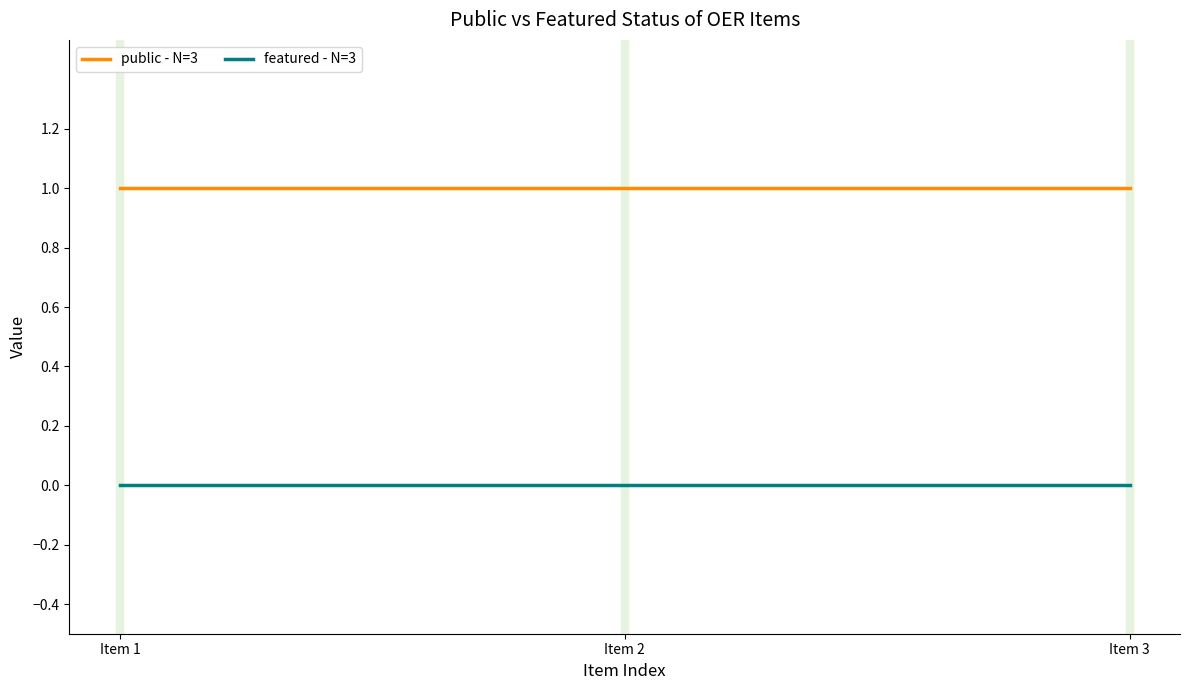

The featured - N=3 series shows 0 at Item 1. True or false?

True